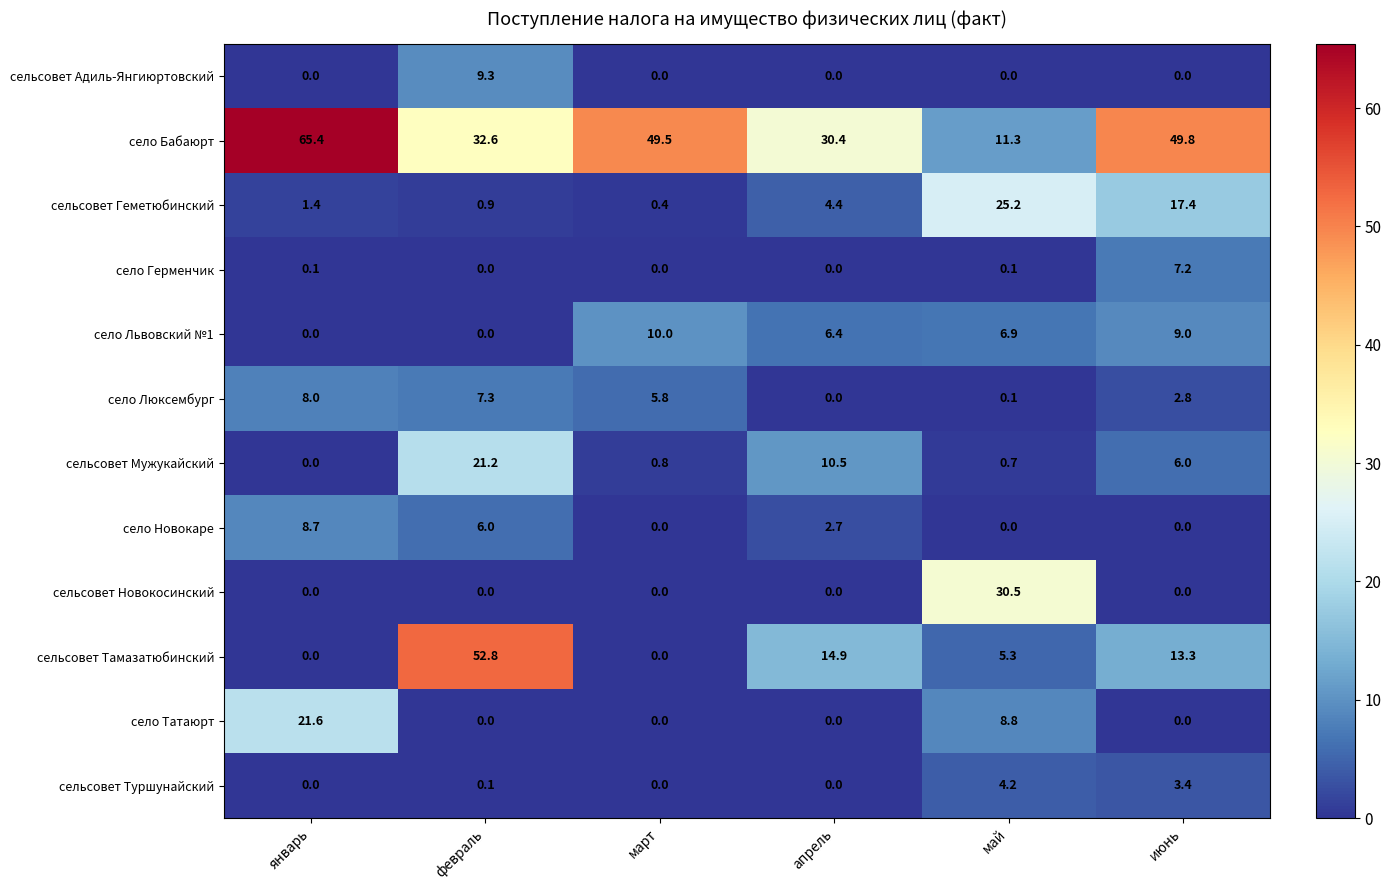

How many distinct data groups are displayed?

12